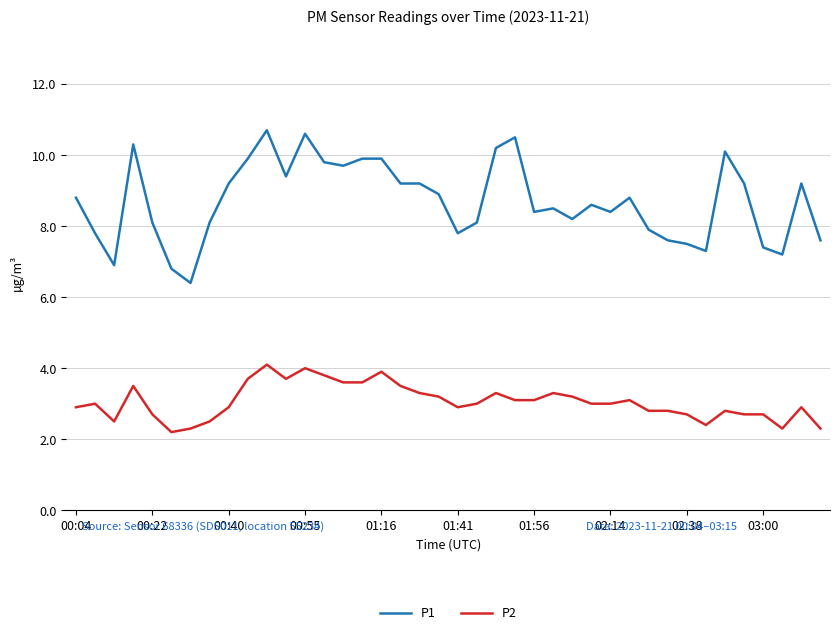

Rank the series by their average value, from lowest to highest.

P2, P1